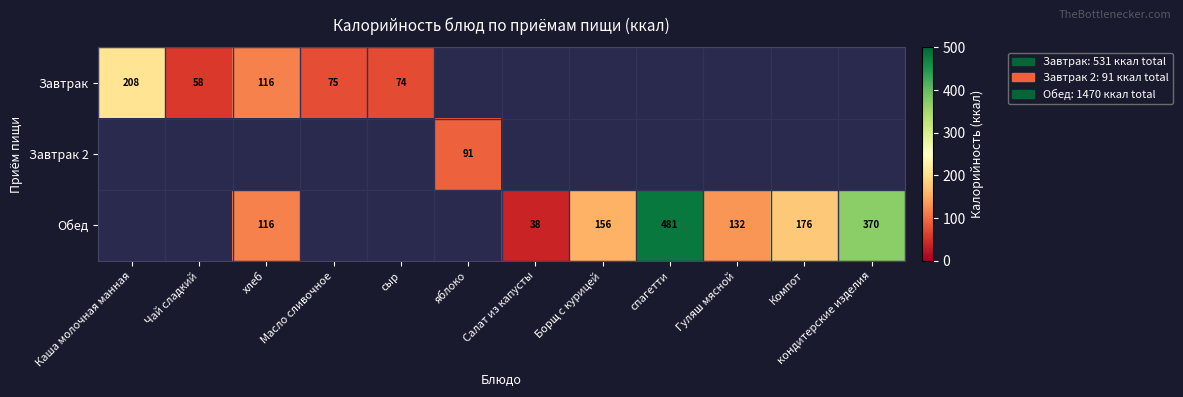

What is the spread (max minus min) of values at Каша молочная манная?

208.0